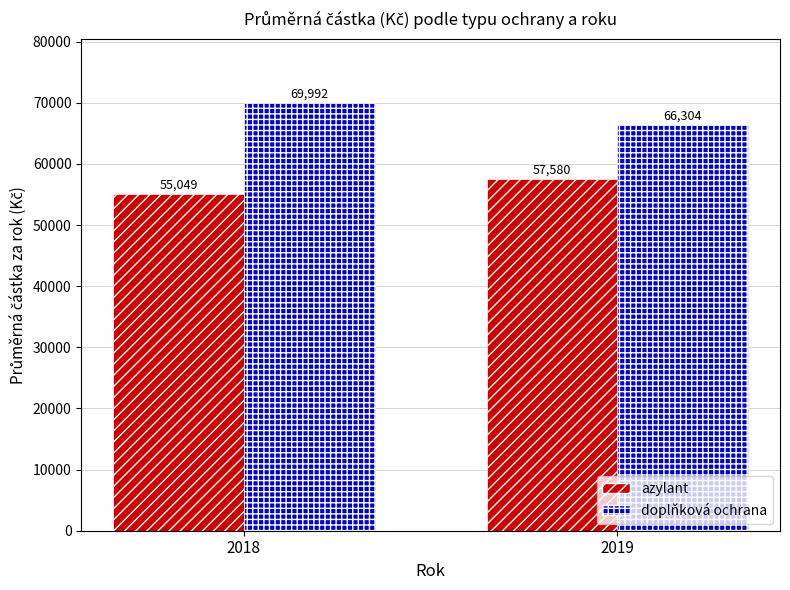

What is the sum of the doplňková ochrana values at 2018 and 2019?

136296